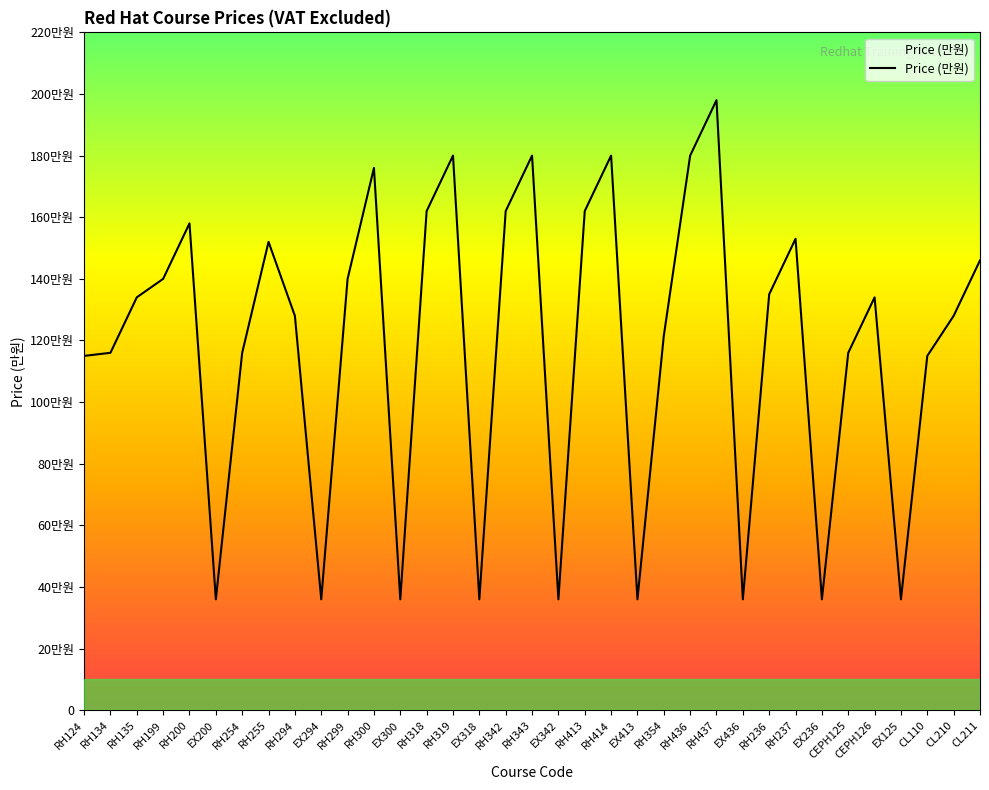

Rank the categories by value from highest to lowest.

RH437, RH319, RH343, RH414, RH436, RH300, RH318, RH342, RH413, RH200, RH237, RH255, CL211, RH199, RH299, RH236, RH135, CEPH126, RH294, CL210, RH354, RH134, RH254, CEPH125, RH124, CL110, EX200, EX294, EX300, EX318, EX342, EX413, EX436, EX236, EX125